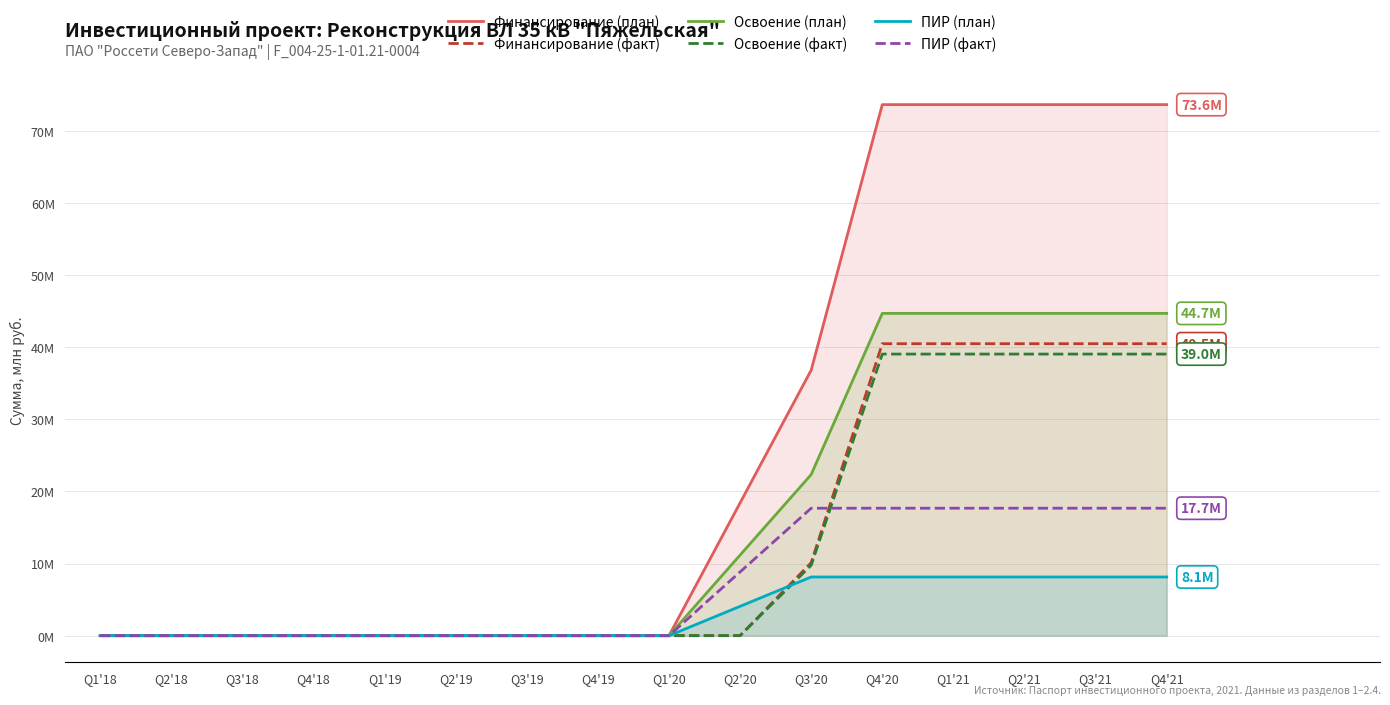

Which series changed the most between Q3'18 and Q3'19?

Финансирование (план)